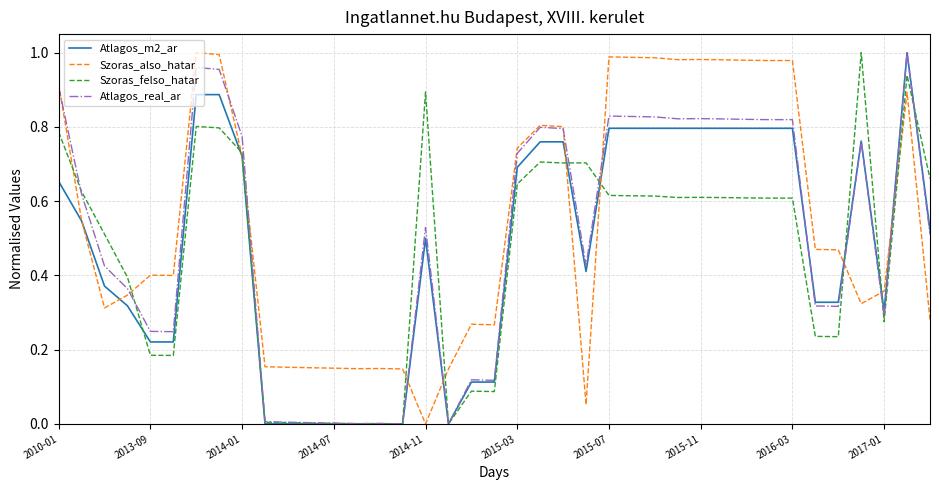

Which series has the largest total across all categories?

Szoras_also_hatar